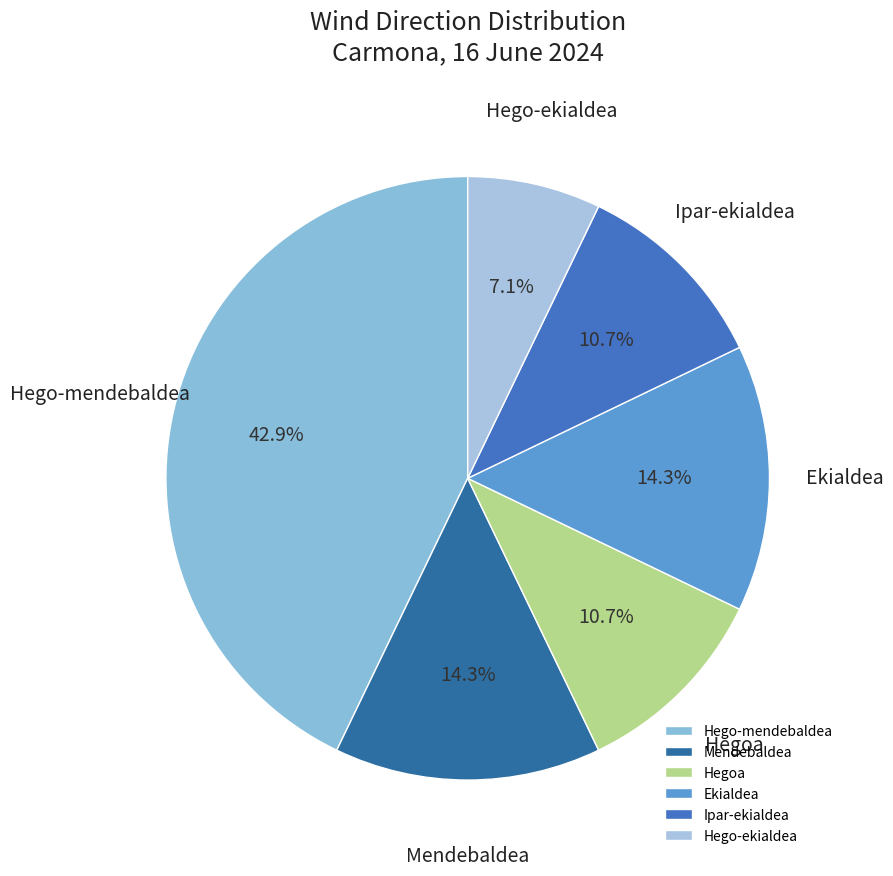

Which category has the smallest portion of the pie?

Hego-ekialdea